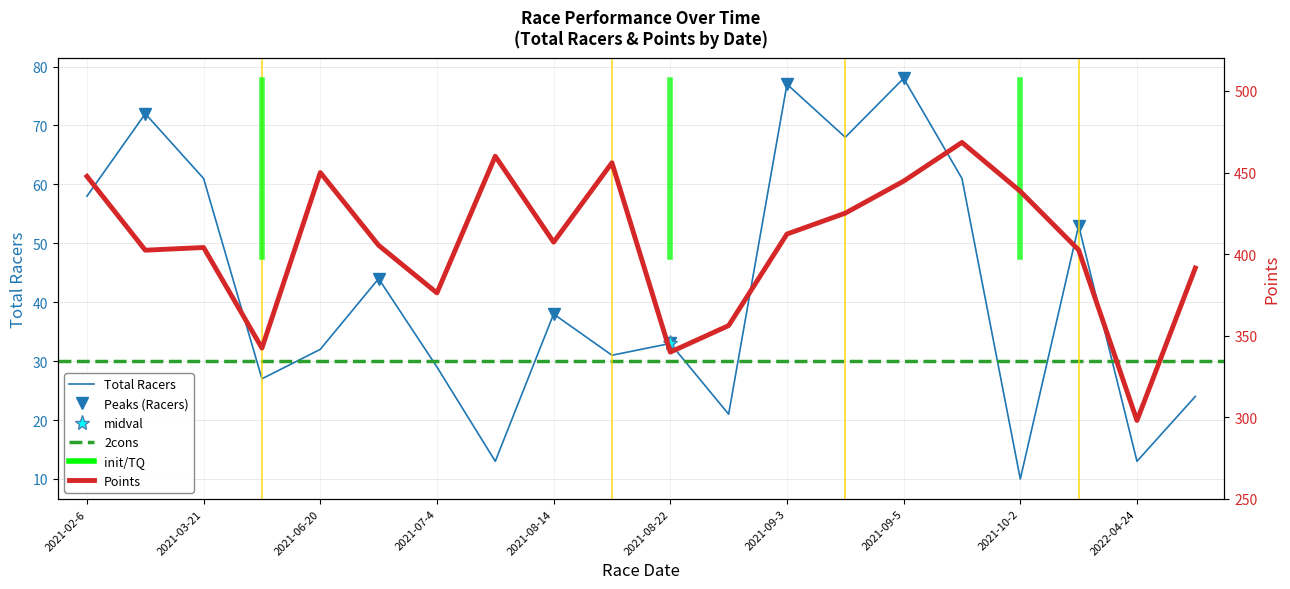

Rank the series at 2022-04-24 from lowest to highest value.

Total Racers, Points